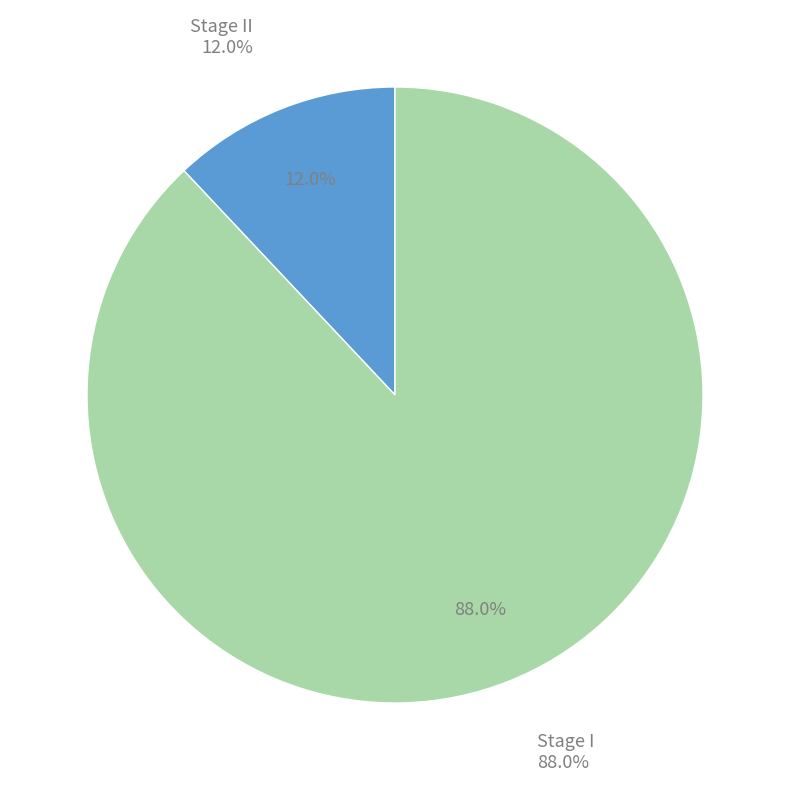

Which slice is the largest?

Stage I